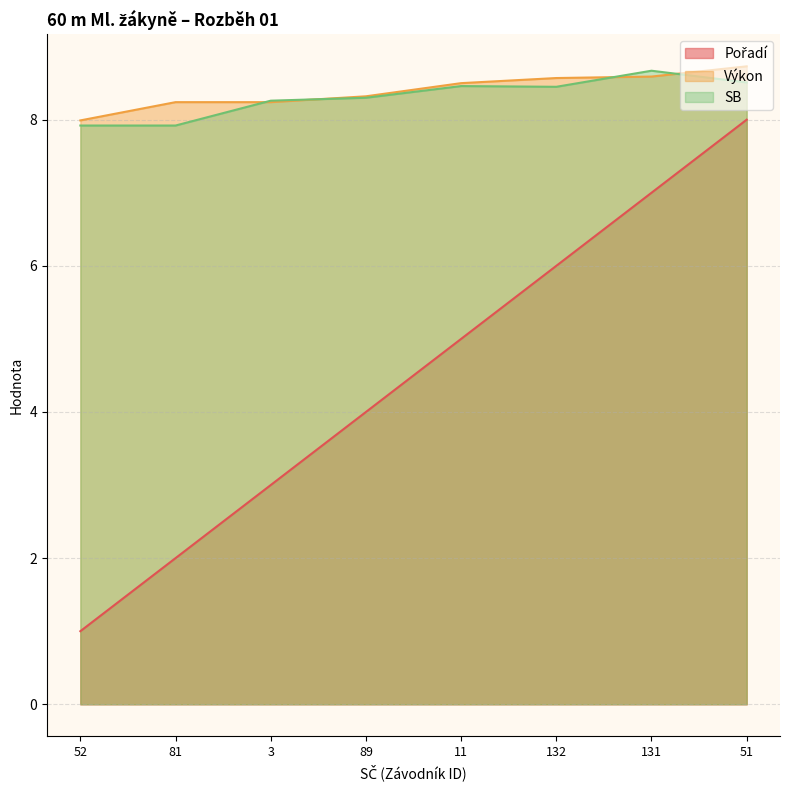

The value of SB at 3 is 3.8. True or false?

False